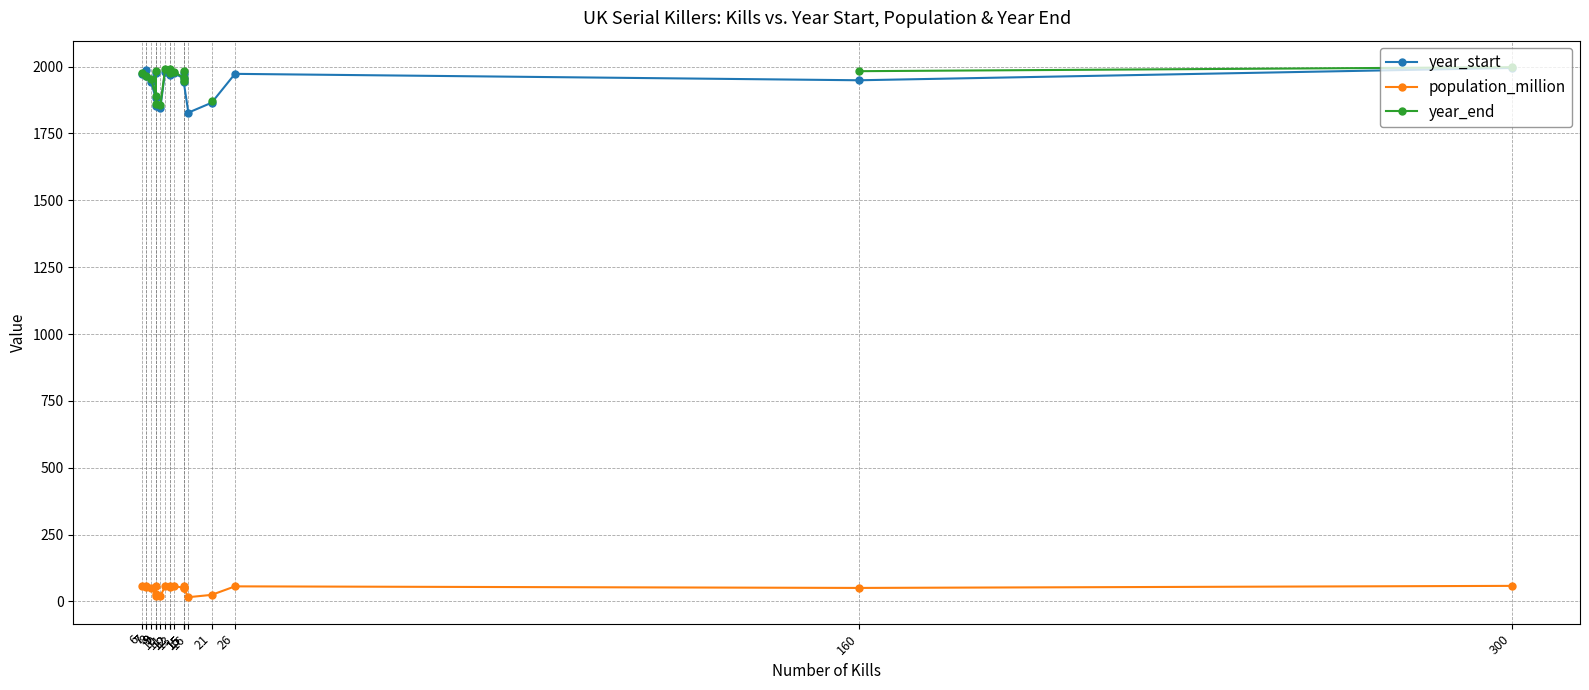

What is the minimum value shown in the chart?

15.7